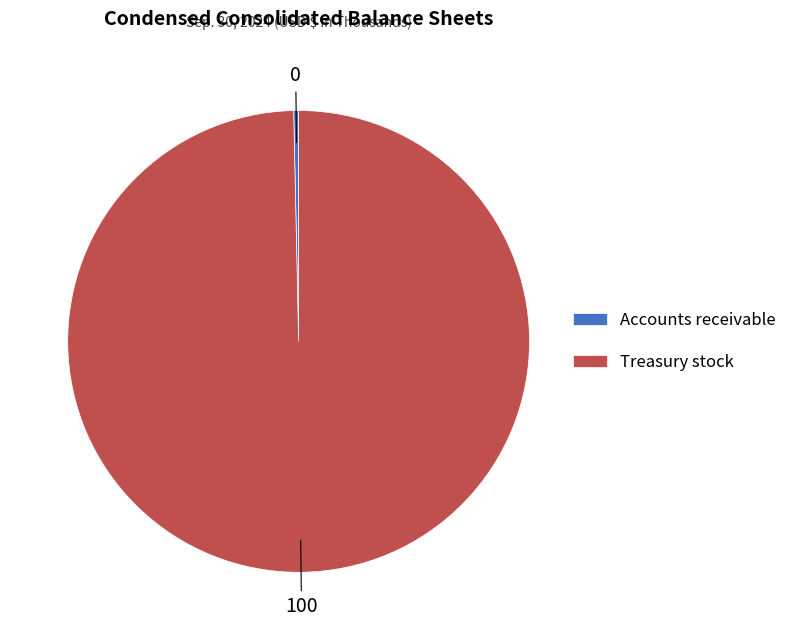

Does any single category account for the majority?

Yes